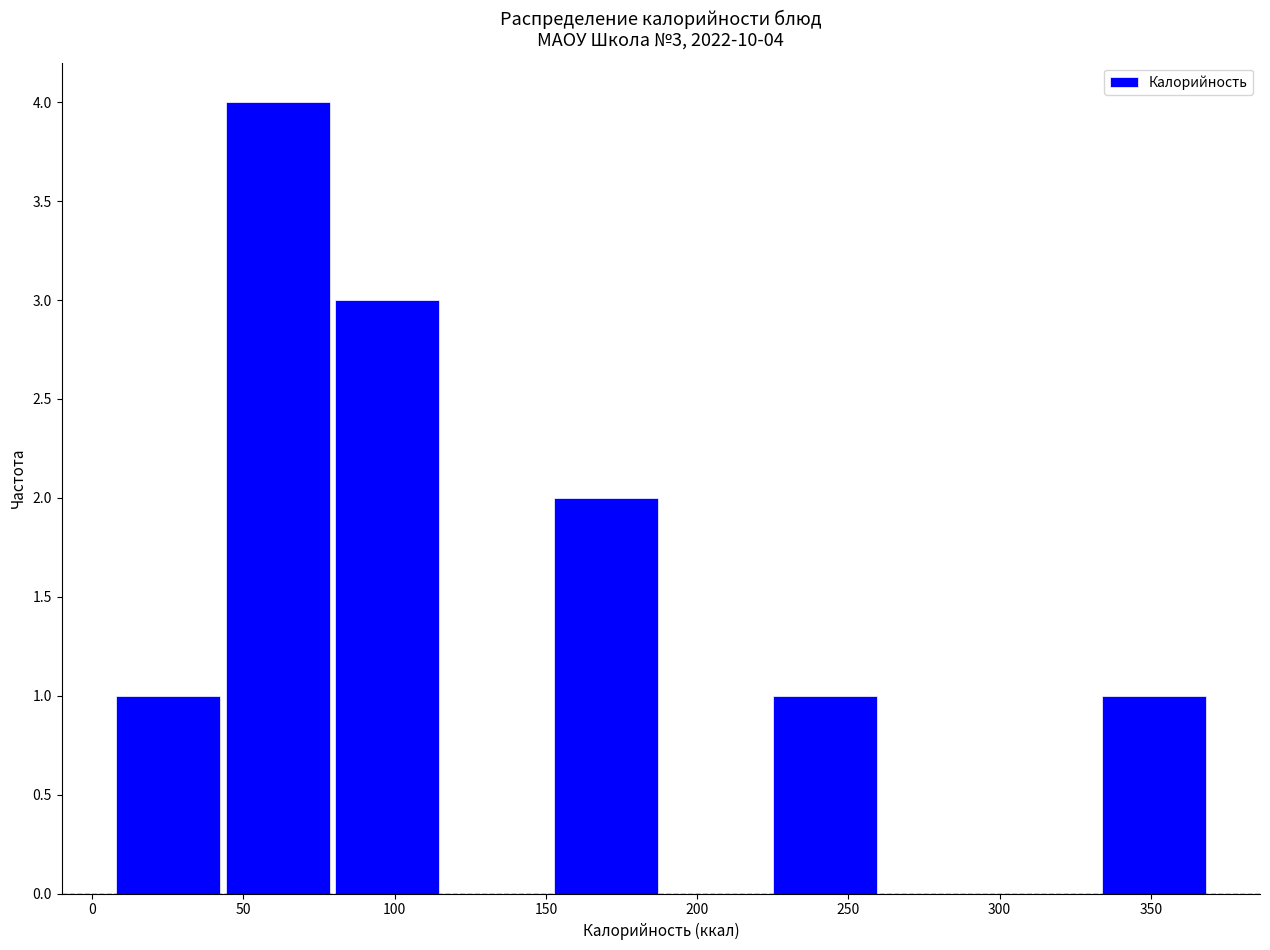

Over which range of the x-axis is the bar tallest?

45 to 80